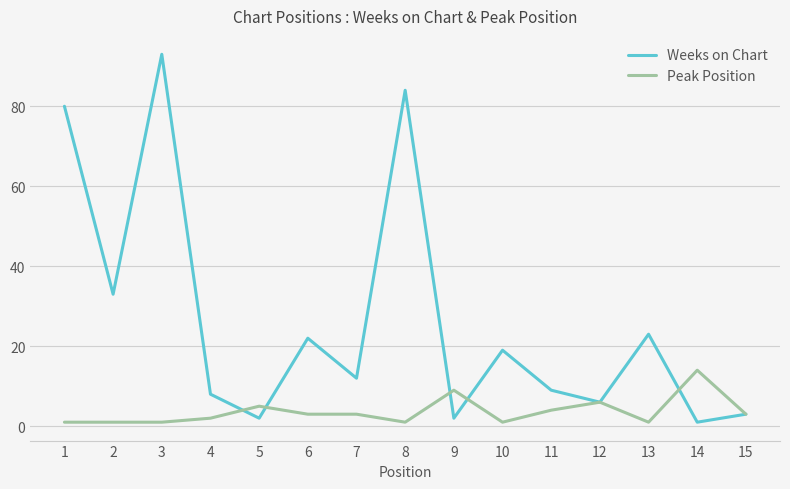

Between which two adjacent categories do Peak Position and Weeks on Chart first intersect?

4 and 5